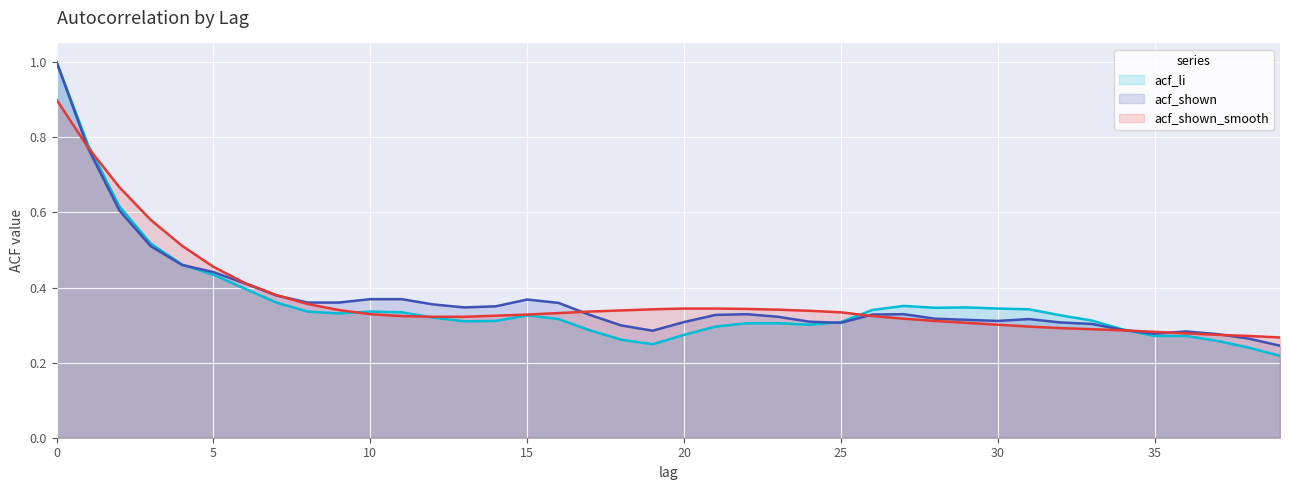

Reading left to right, what are all the values shown in this chart?

acf_li: 0=1.0	1=0.8	2=0.6	3=0.5	4=0.5	5=0.4	6=0.4	7=0.4	8=0.3	9=0.3	10=0.3	11=0.3	12=0.3	13=0.3	14=0.3	15=0.3	16=0.3	17=0.3	18=0.3	19=0.2	20=0.3	21=0.3	22=0.3	23=0.3	24=0.3	25=0.3	26=0.3	27=0.4	28=0.3	29=0.3	30=0.3	31=0.3	32=0.3	33=0.3	34=0.3	35=0.3	36=0.3	37=0.3	38=0.2	39=0.2
acf_shown: 0=1.0	1=0.8	2=0.6	3=0.5	4=0.5	5=0.4	6=0.4	7=0.4	8=0.4	9=0.4	10=0.4	11=0.4	12=0.4	13=0.3	14=0.3	15=0.4	16=0.4	17=0.3	18=0.3	19=0.3	20=0.3	21=0.3	22=0.3	23=0.3	24=0.3	25=0.3	26=0.3	27=0.3	28=0.3	29=0.3	30=0.3	31=0.3	32=0.3	33=0.3	34=0.3	35=0.3	36=0.3	37=0.3	38=0.3	39=0.2
acf_shown_smooth: 0=0.9	1=0.8	2=0.7	3=0.6	4=0.5	5=0.5	6=0.4	7=0.4	8=0.4	9=0.3	10=0.3	11=0.3	12=0.3	13=0.3	14=0.3	15=0.3	16=0.3	17=0.3	18=0.3	19=0.3	20=0.3	21=0.3	22=0.3	23=0.3	24=0.3	25=0.3	26=0.3	27=0.3	28=0.3	29=0.3	30=0.3	31=0.3	32=0.3	33=0.3	34=0.3	35=0.3	36=0.3	37=0.3	38=0.3	39=0.3